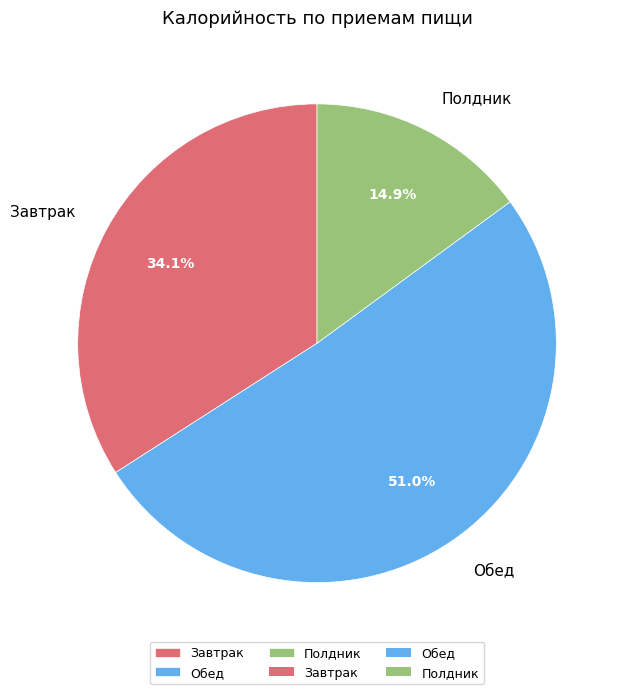

Which category has the biggest portion of the pie?

Обед